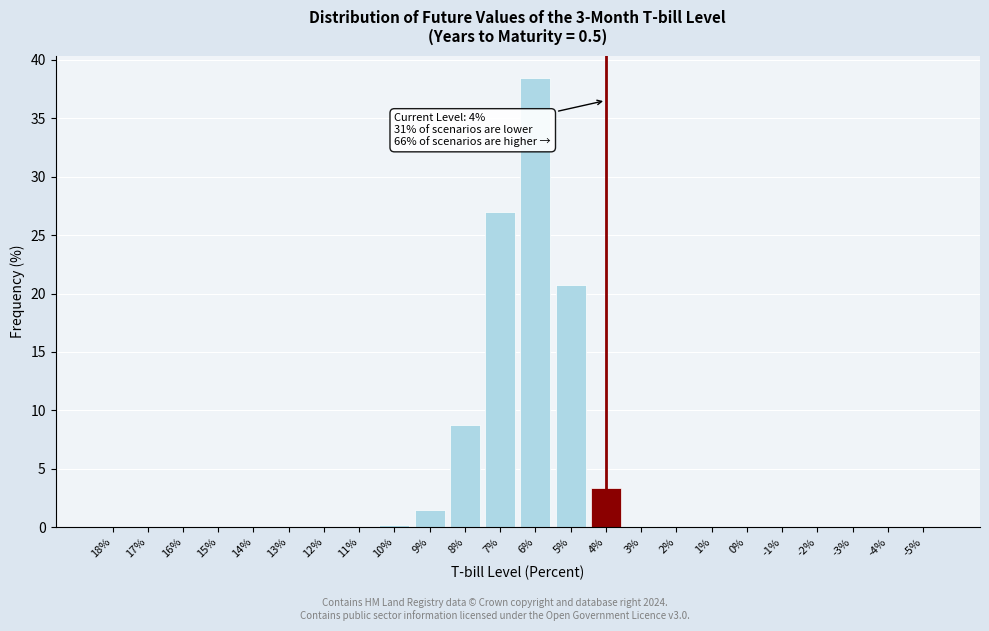

What is the sum of all values?

100.0